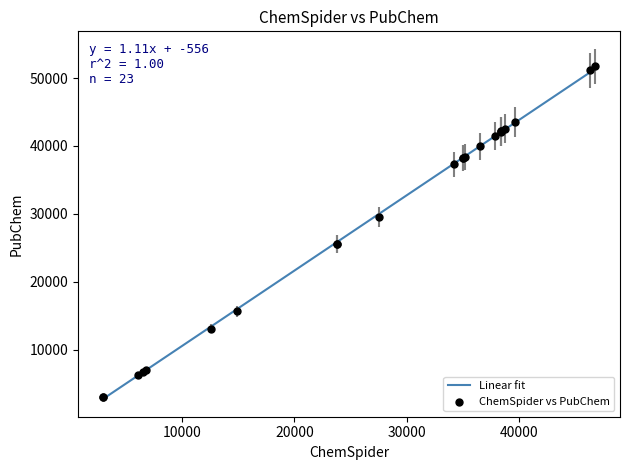

What is the smallest value displayed?

2691.2